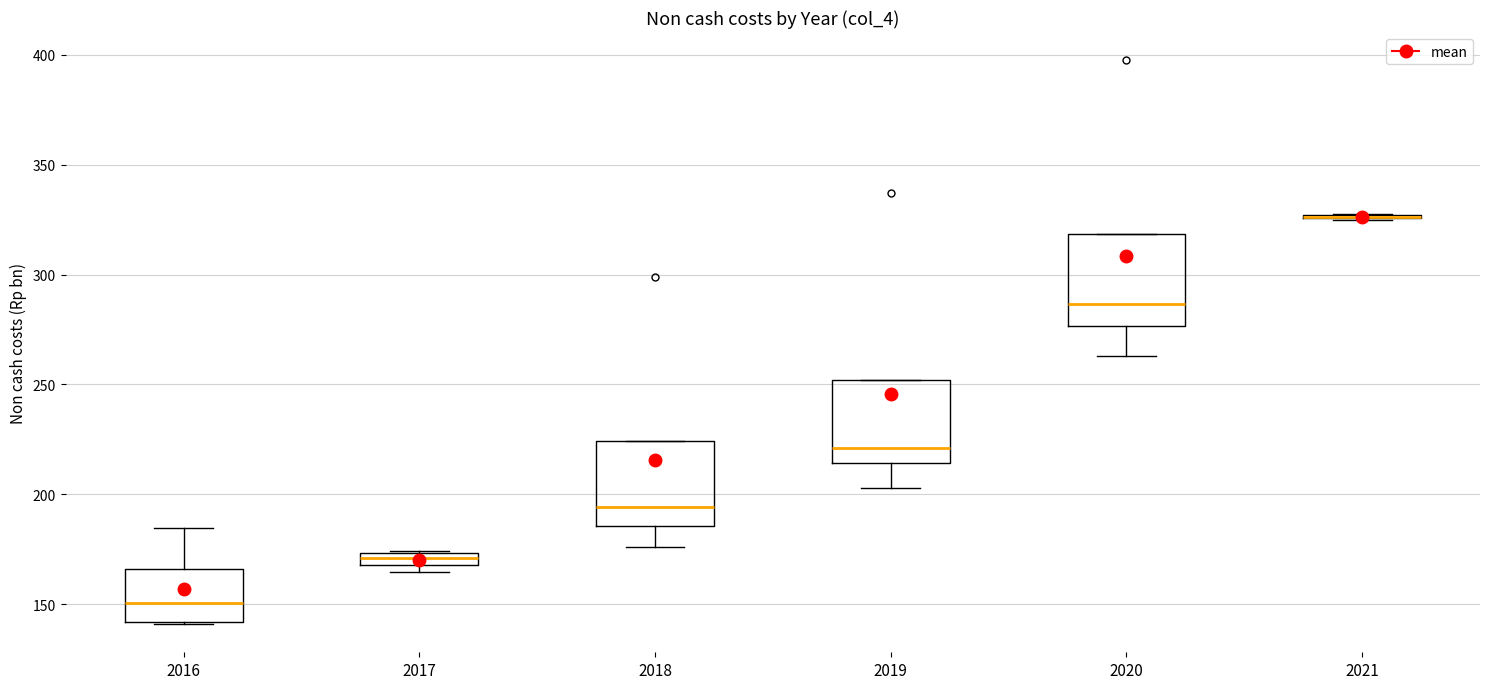

Where is the lower edge of the box at x = 2020 on the y-axis? The values are not printed on the chart, so give them approximately, as read against the axis.

275